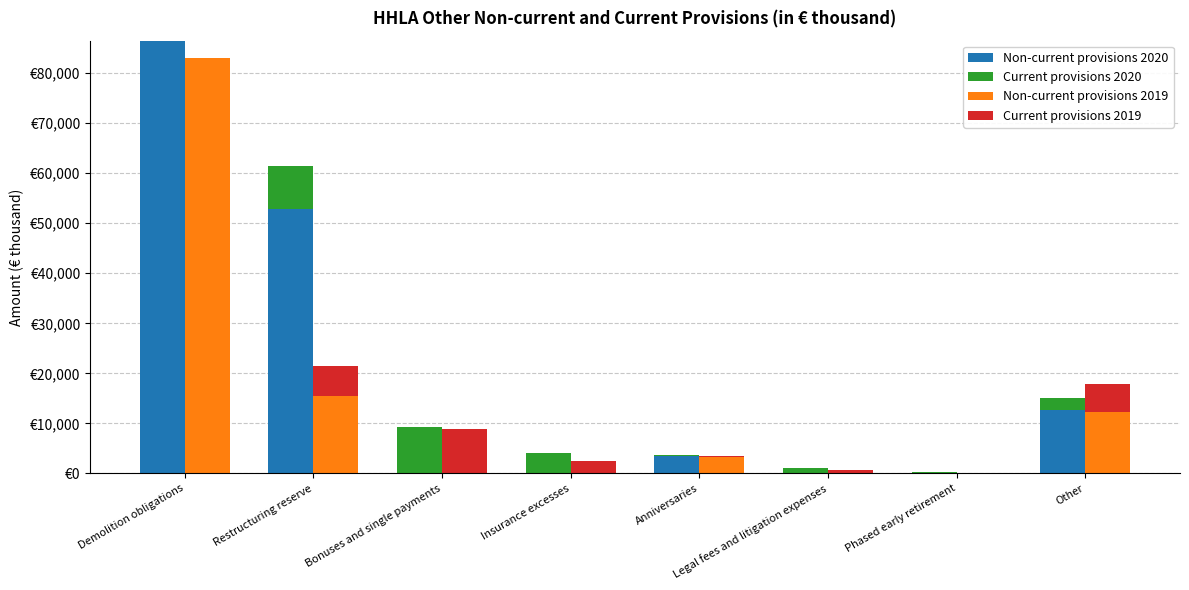

What position from the right is Phased early retirement?

2